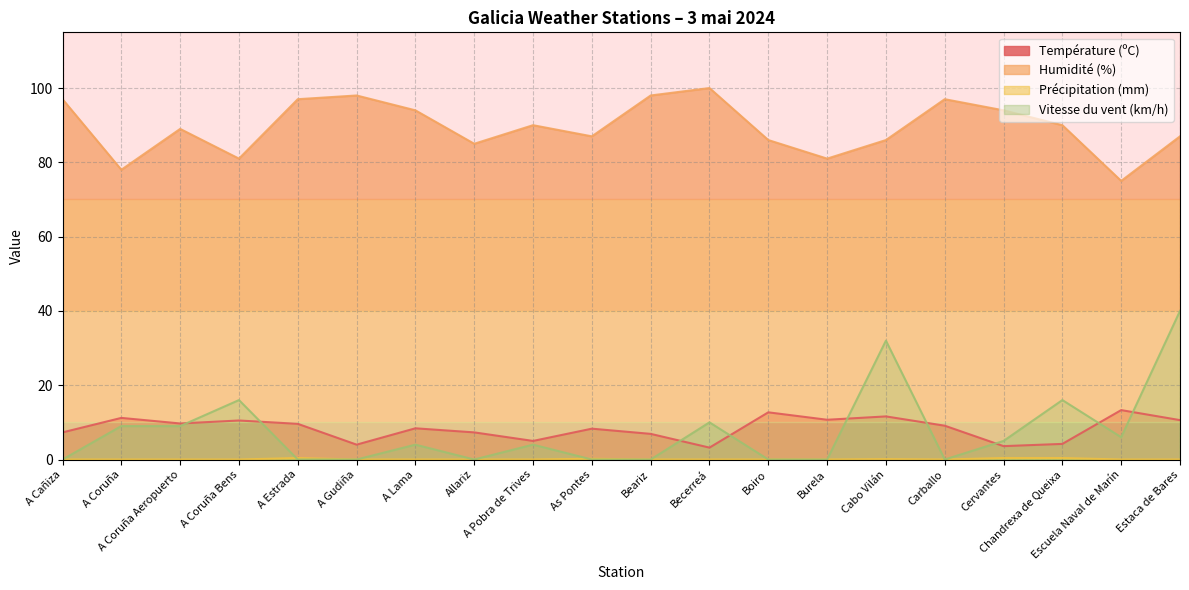

What position from the left is Cervantes?

17